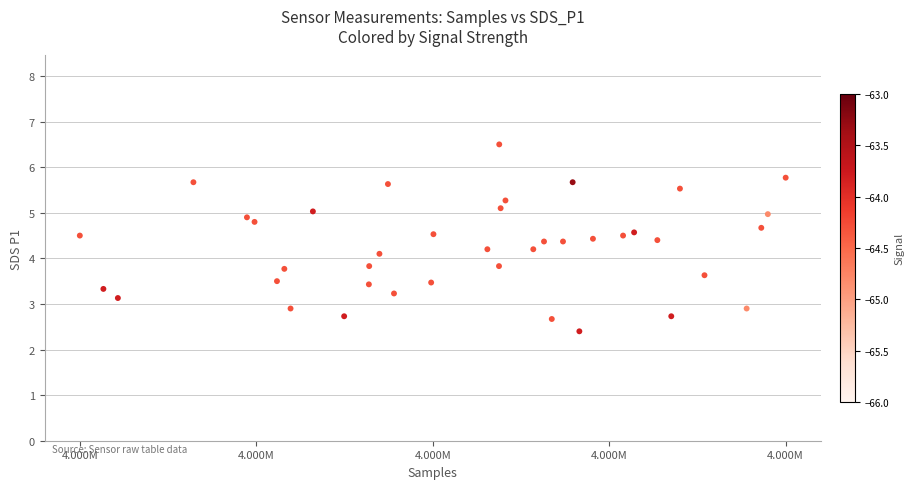

What is the range of X values (max minus min)?

8625.0